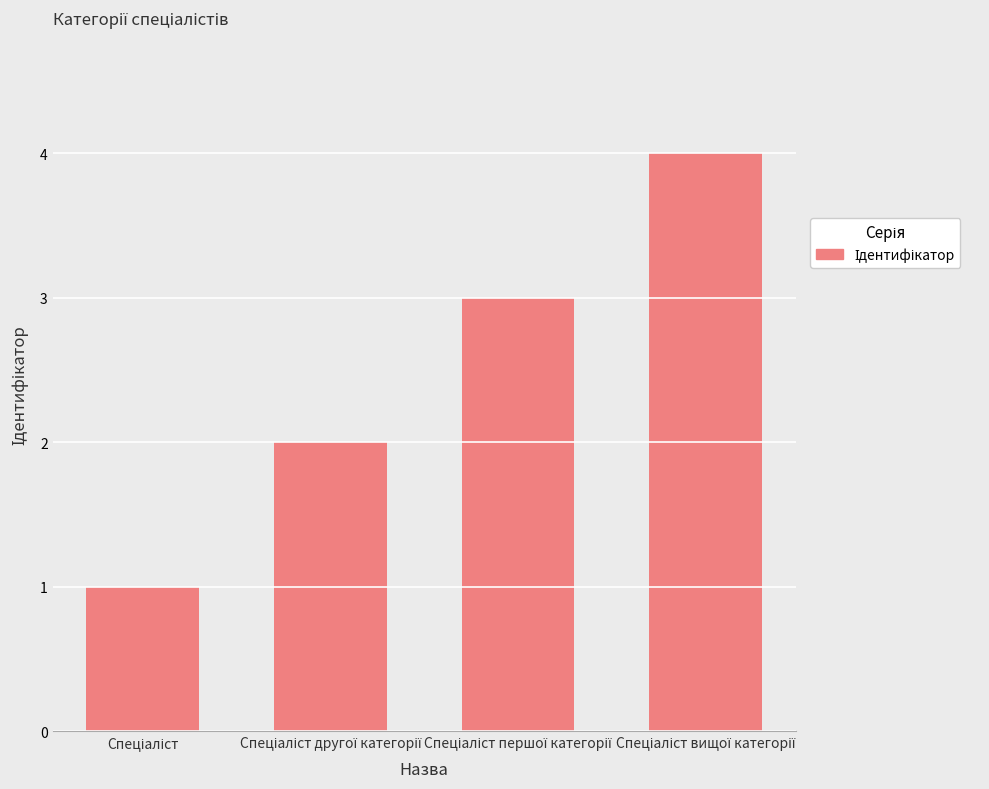

What is the greatest value displayed?

4